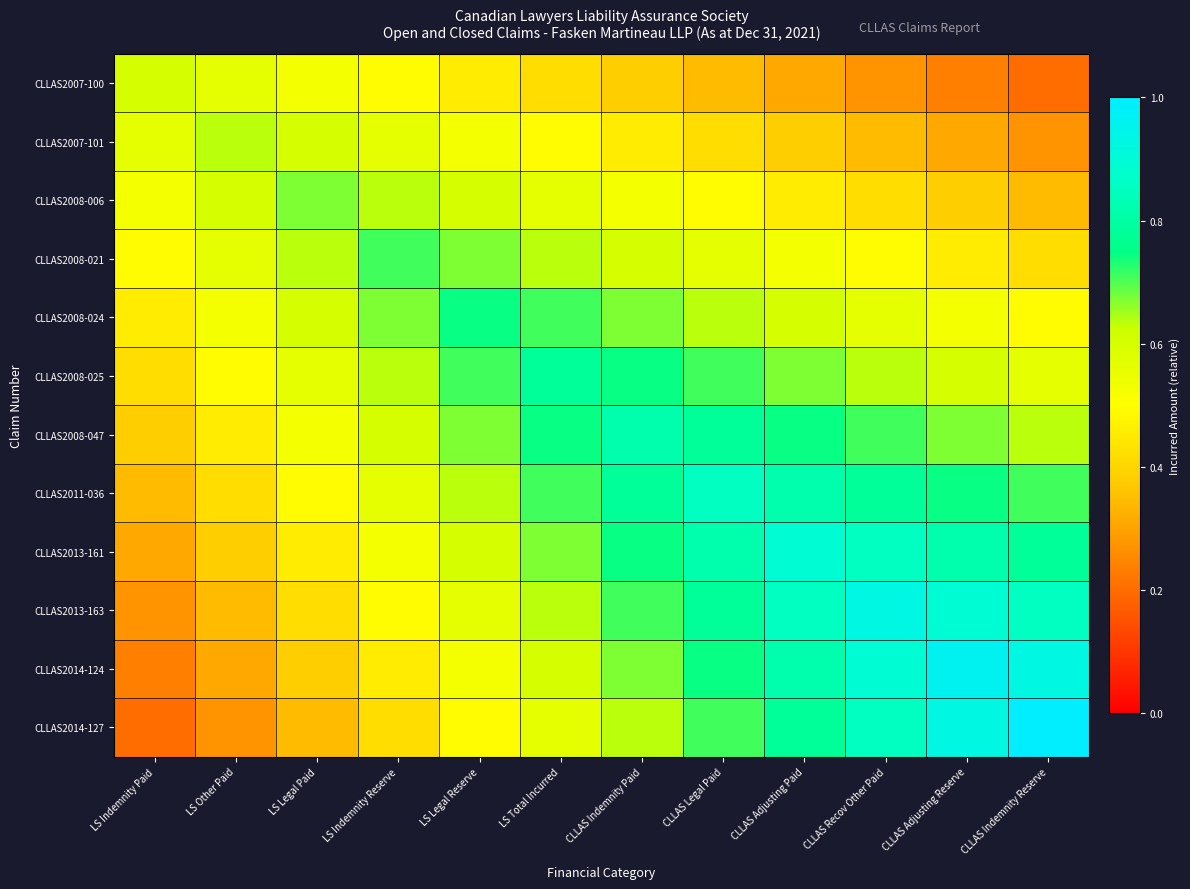

Rank the series at LS Total Incurred from highest to lowest value.

CLLAS2008-025, CLLAS2008-047, CLLAS2008-024, CLLAS2011-036, CLLAS2013-161, CLLAS2008-021, CLLAS2013-163, CLLAS2014-124, CLLAS2014-127, CLLAS2008-006, CLLAS2007-101, CLLAS2007-100